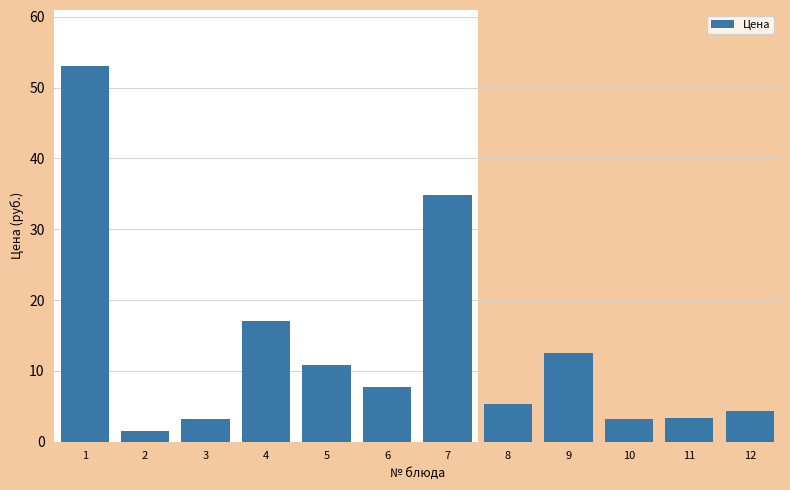

What is the sum of all values?

156.8